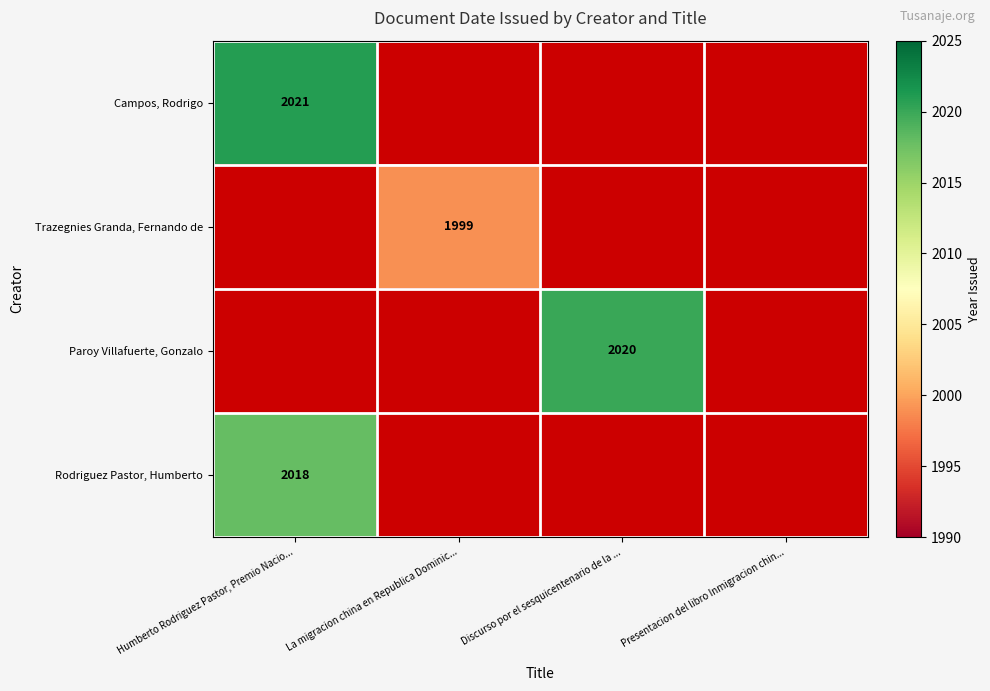

Is it true that Campos, Rodrigo equals 728.1 at Humberto Rodriguez Pastor, Premio Nacio...?

False